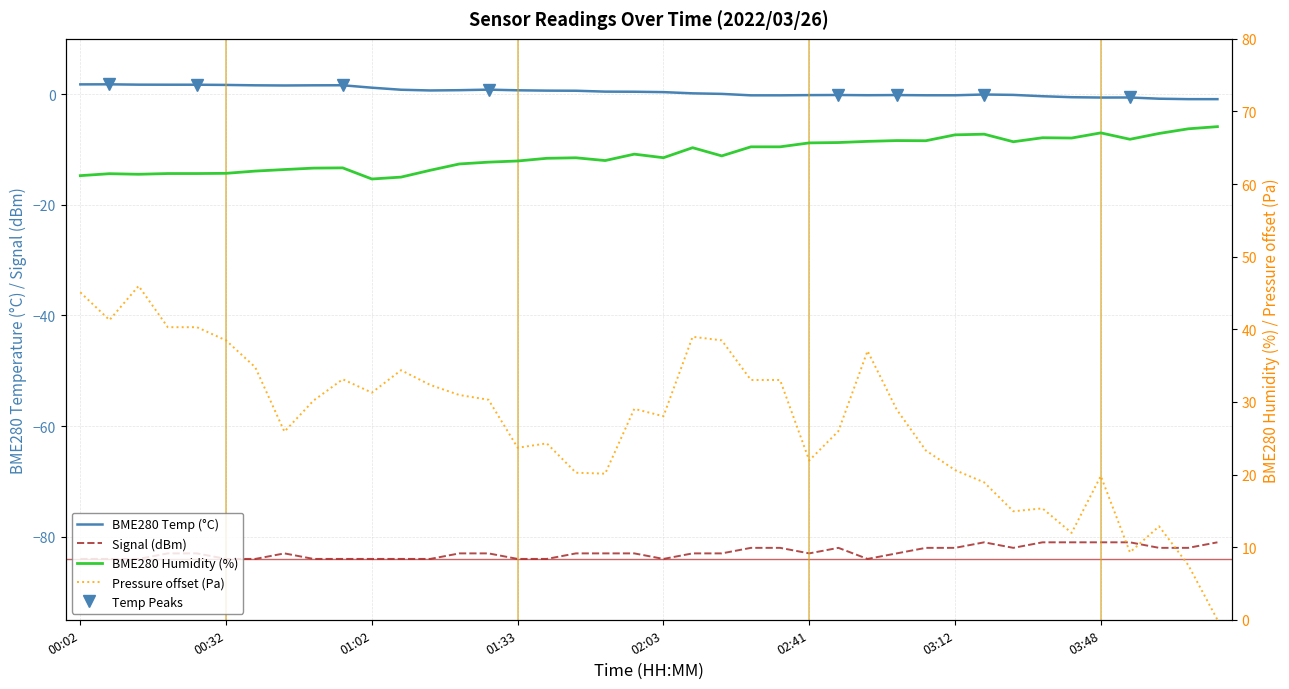

What position from the left is 02:41?

26